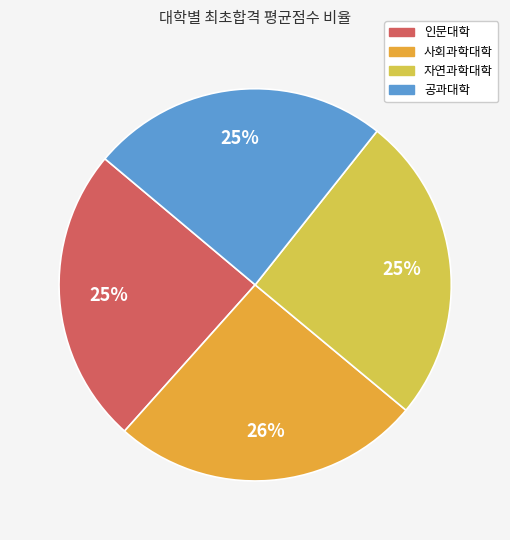

To the nearest percent, what portion does 공과대학 represent?

25%